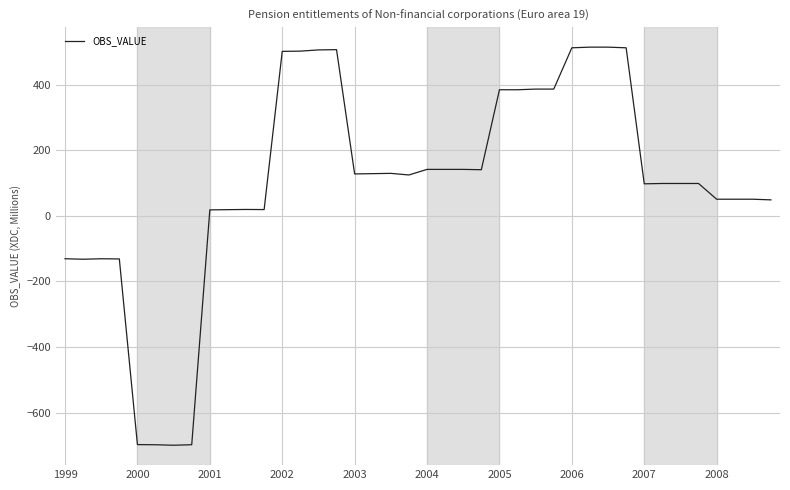

What is the minimum value shown in the chart?

-699.6